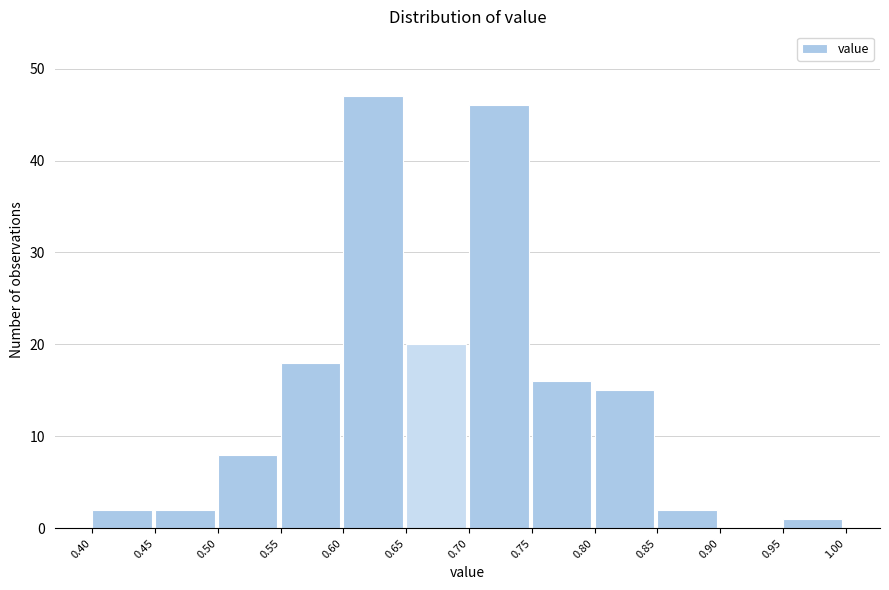

How tall is the bar that spans 0.70 to 0.75 on the x-axis? The values are not printed on the chart, so give them approximately, as read against the axis.

46